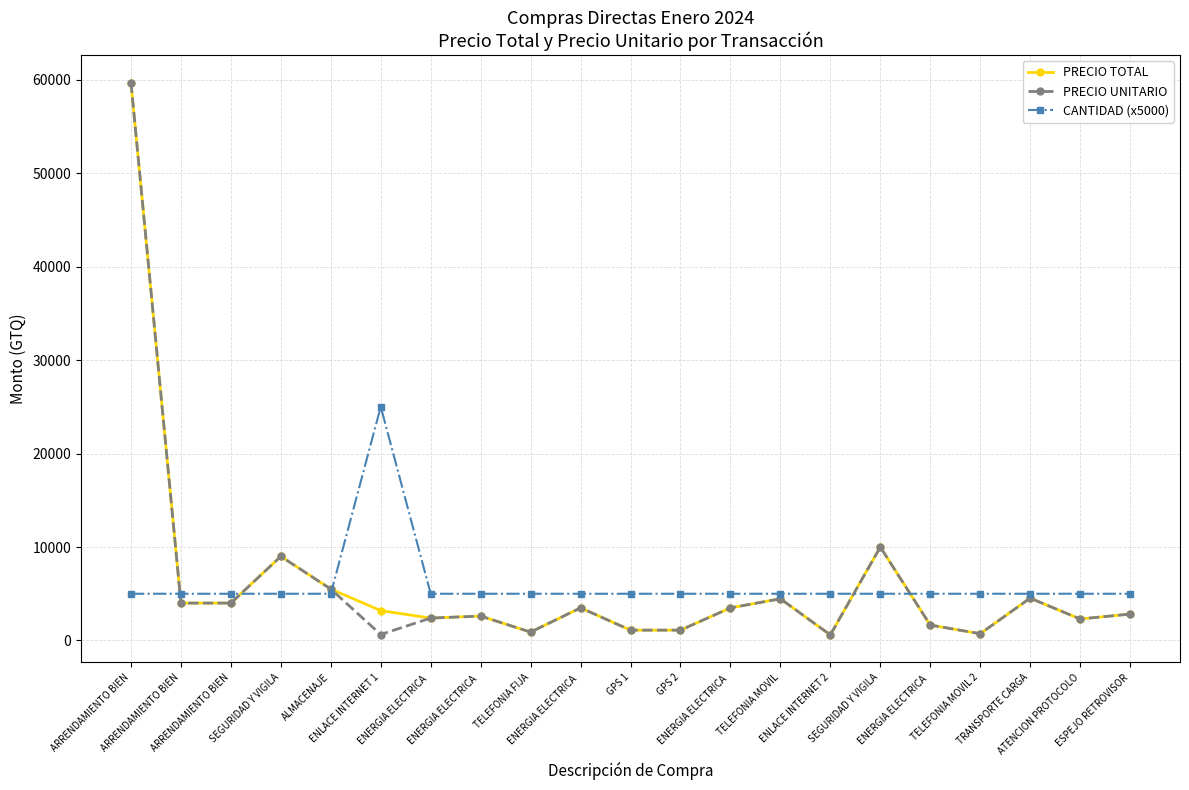

Which category has the highest value in the PRECIO UNITARIO series?

ARRENDAMIENTO BIEN